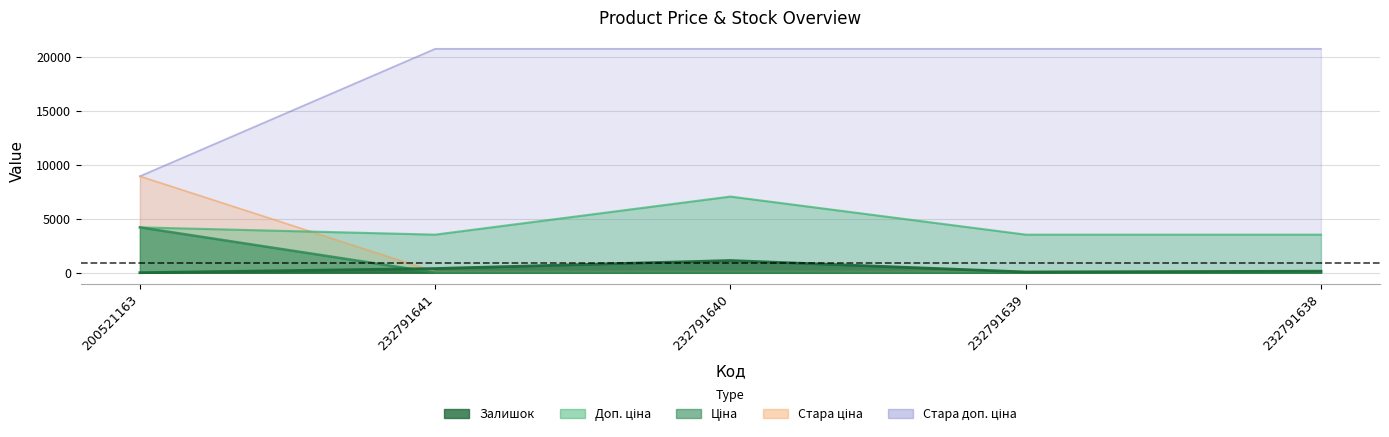

Reading left to right, extract all data points from this chart.

Залишок: 200521163=2.0	232791641=387.0	232791640=1129.0	232791639=68.0	232791638=140.0
Ціна: 200521163=4204.8	232791641=15.7	232791640=31.4	232791639=15.7	232791638=15.7
Доп. ціна: 200521163=4205.0	232791641=3529.0	232791640=7059.0	232791639=3529.0	232791638=3529.0
Стара ціна: 200521163=8946.3	232791641=20760.8	232791640=20760.8	232791639=20760.8	232791638=20760.8
Стара доп. ціна: 200521163=8946.3	232791641=92.3	232791640=92.3	232791639=92.3	232791638=92.3